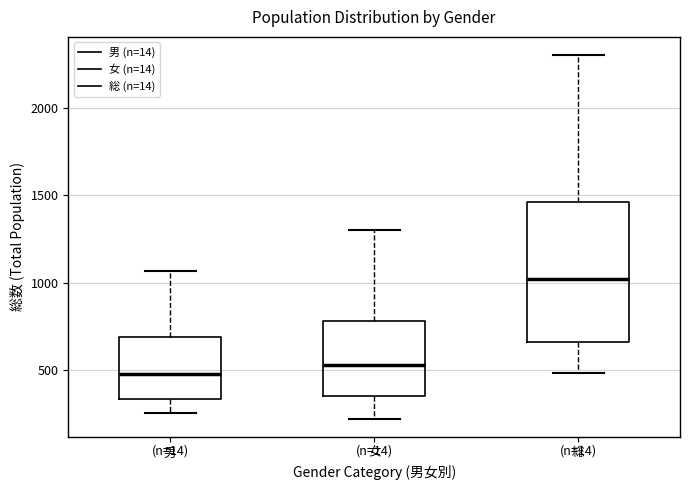

Where does the upper whisker of the box for 総 end on the y-axis? The values are not printed on the chart, so give them approximately, as read against the axis.

2300